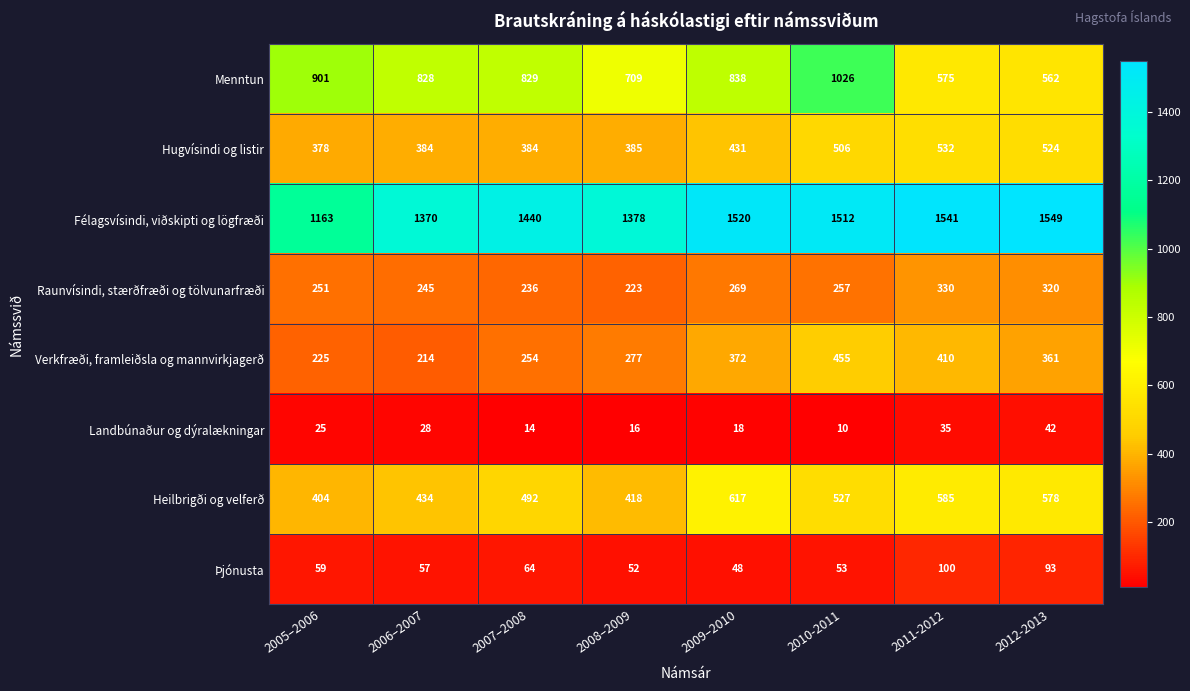

Is it true that Menntun equals 828 at 2006–2007?

True